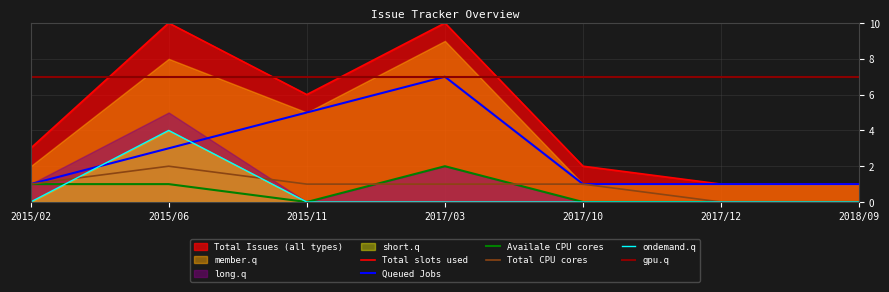

Where do gpu.q and Total slots used first cross each other?

2015/02 and 2015/06